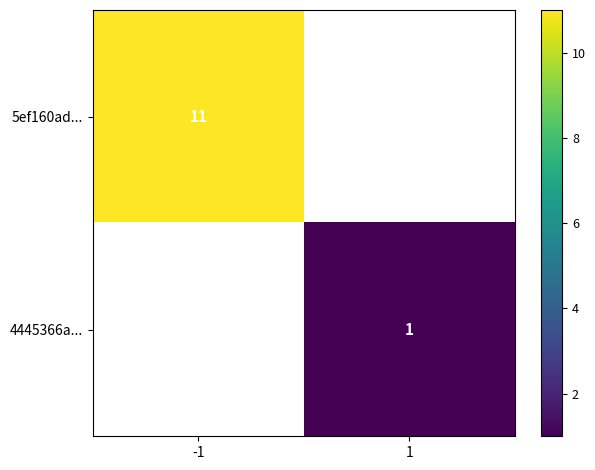

Is it true that 4445366a... equals 1 at 1?

True